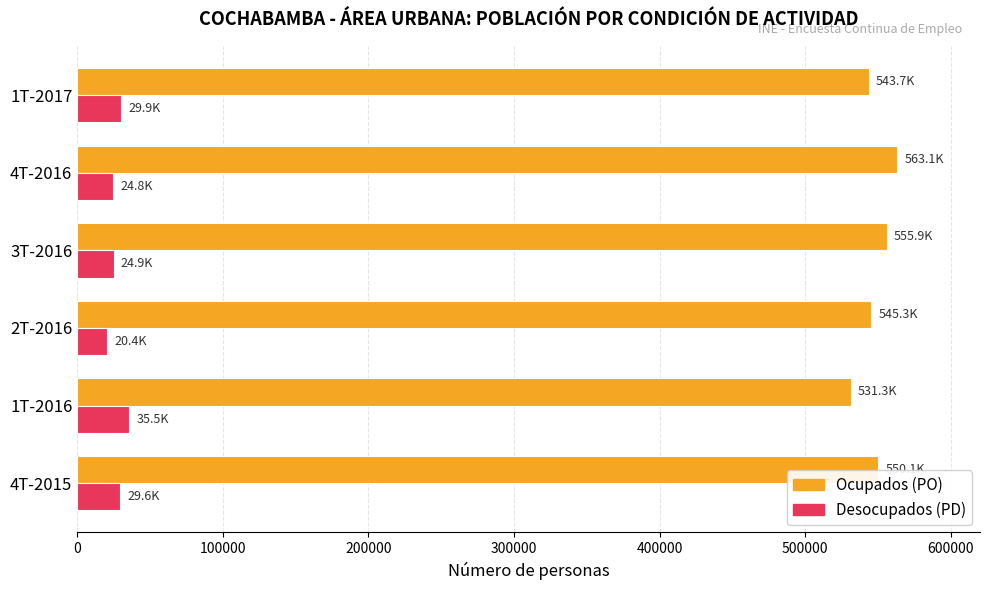

What is the difference between the maximum and minimum values in the Ocupados (PO) series?

31861.6